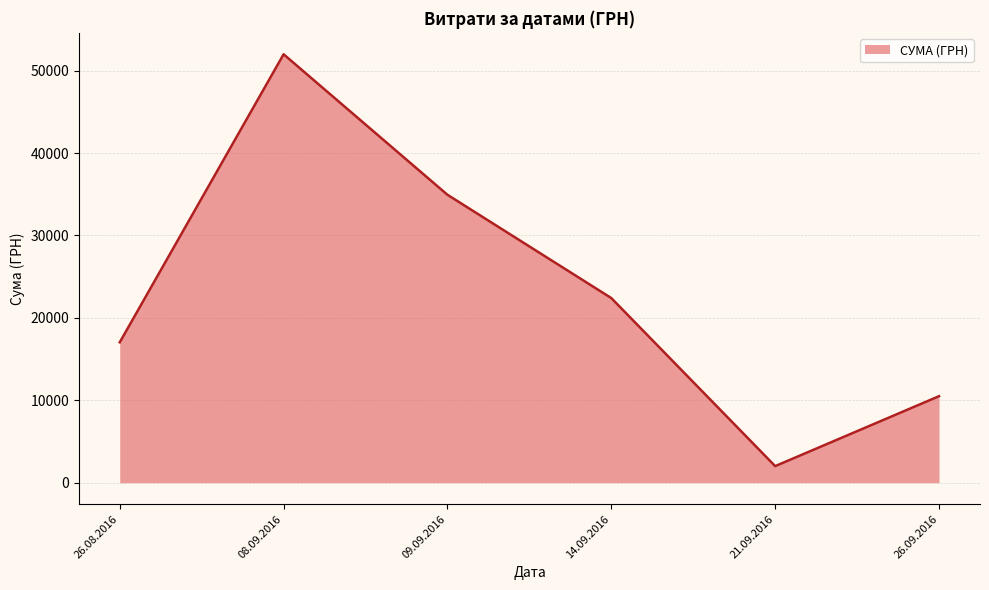

What is the difference between the maximum and minimum values?

49967.0